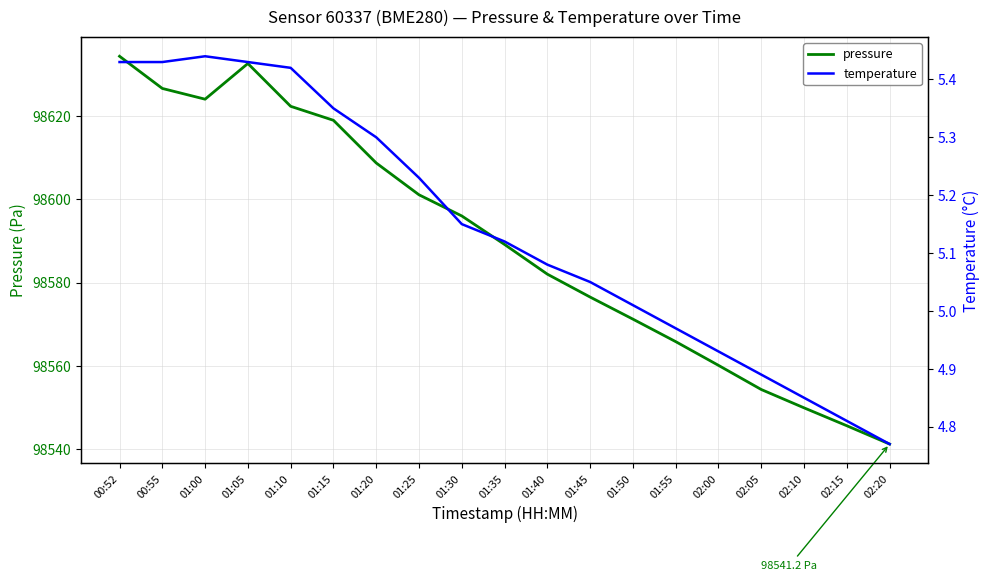

In pressure, how many points are lower than both neighbors (excluding endpoints)?

1